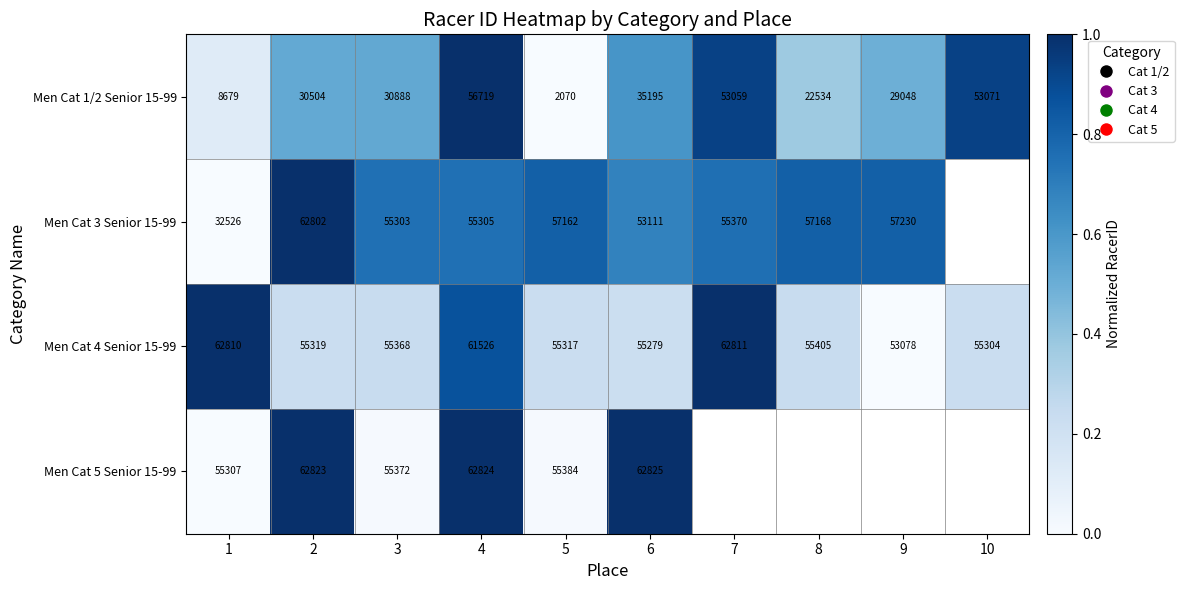

Rank the categories by Men Cat 4 Senior 15-99 value from highest to lowest.

7, 1, 4, 8, 3, 2, 5, 10, 6, 9